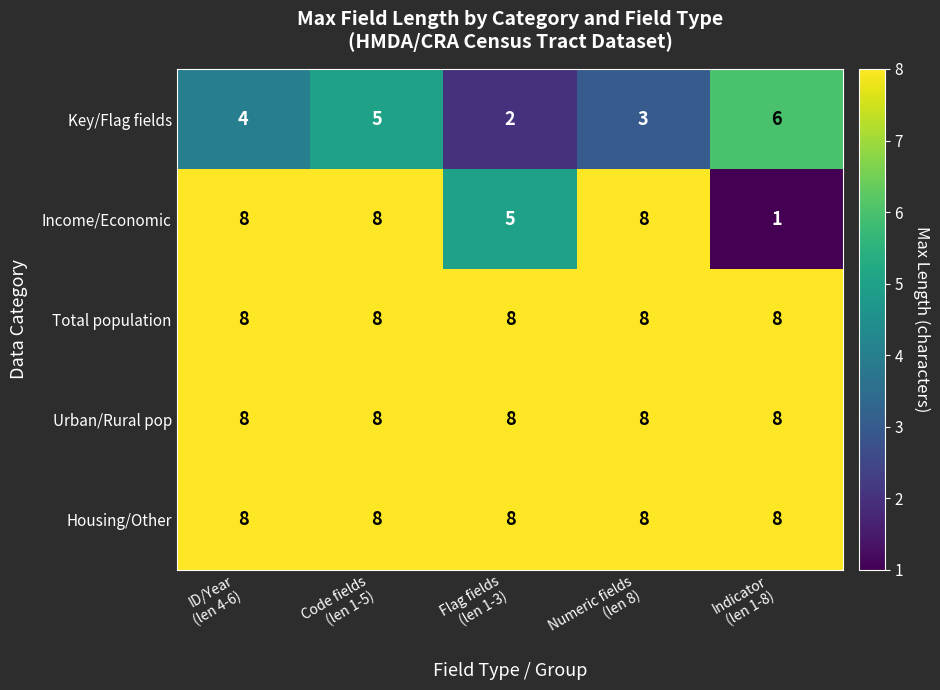

How many categories are shown in the chart?

5